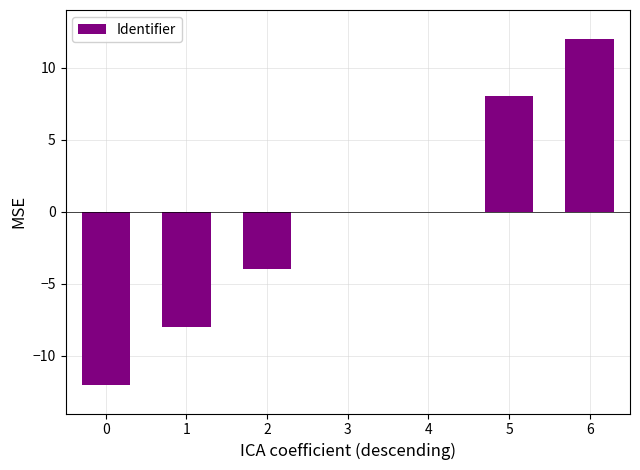

What is the average value?

-1